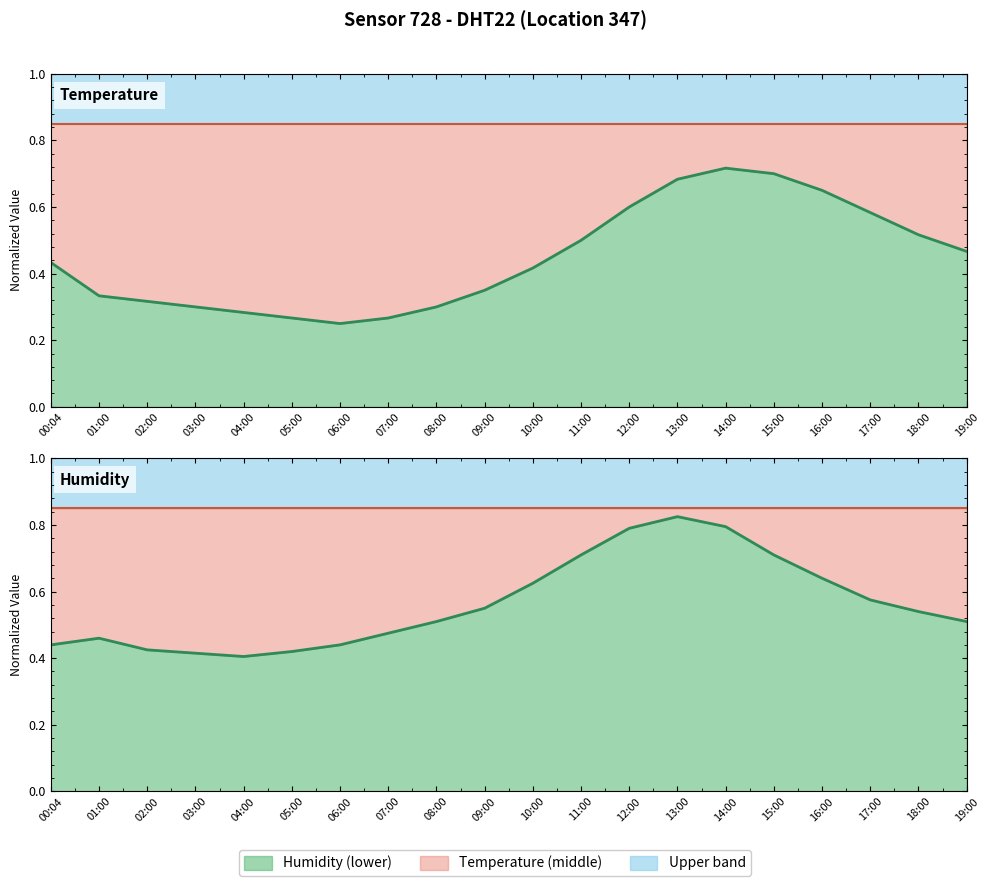

The value of temperature at 10:00 is 0.3. True or false?

False